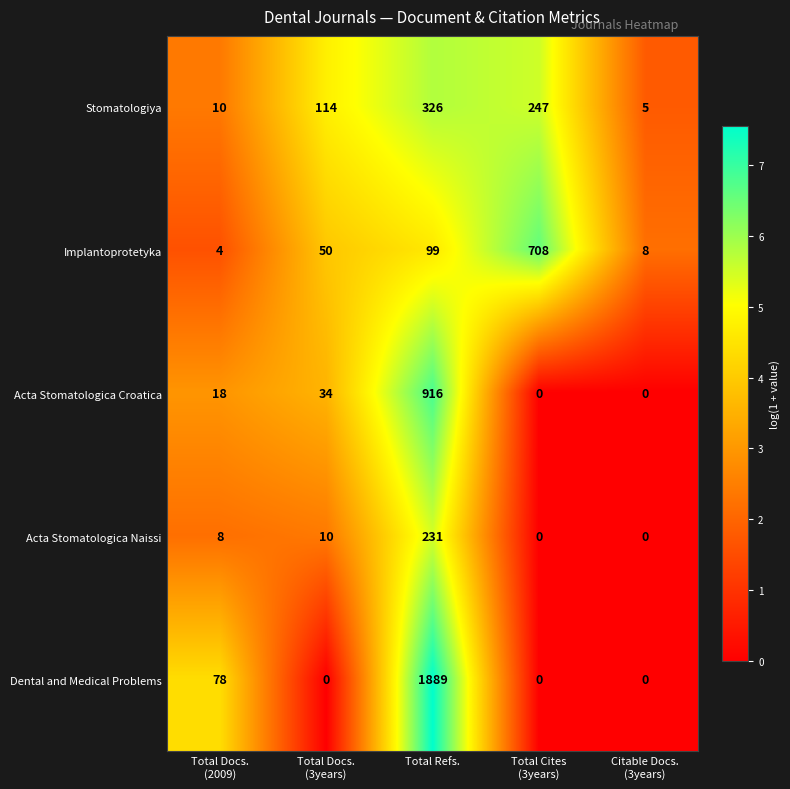

What is the difference between the maximum and minimum values in the Dental and Medical Problems series?

1889